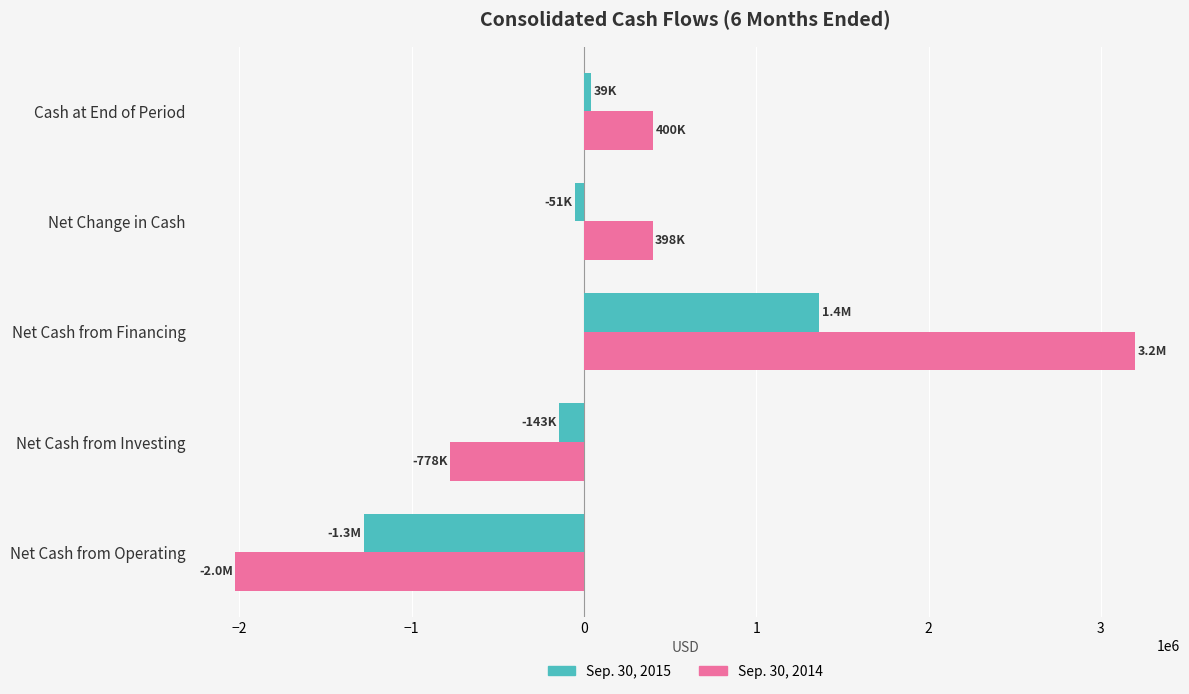

The value of Sep. 30, 2014 at Net Change in Cash is 397818. True or false?

True